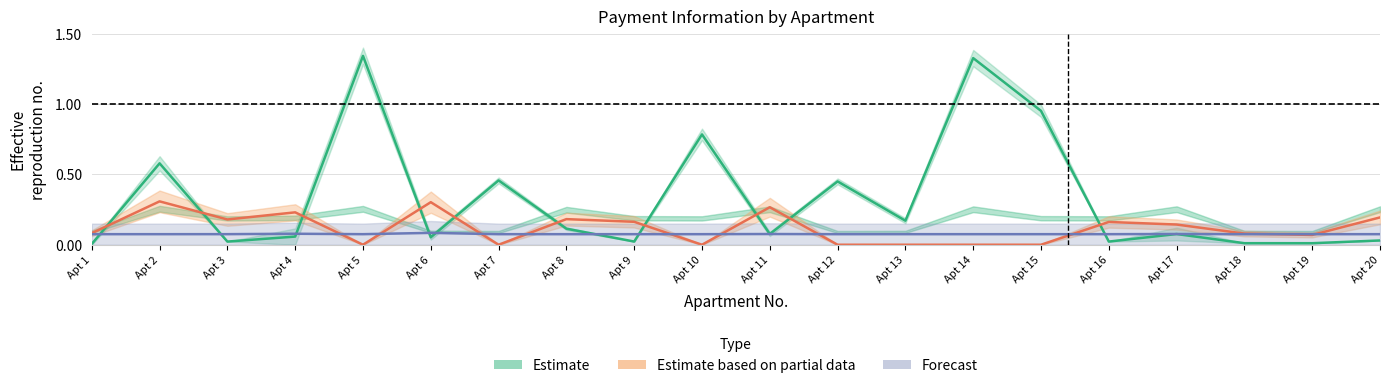

Rank the series at Apt 4 from lowest to highest value.

Estimate, Forecast, Estimate based on partial data